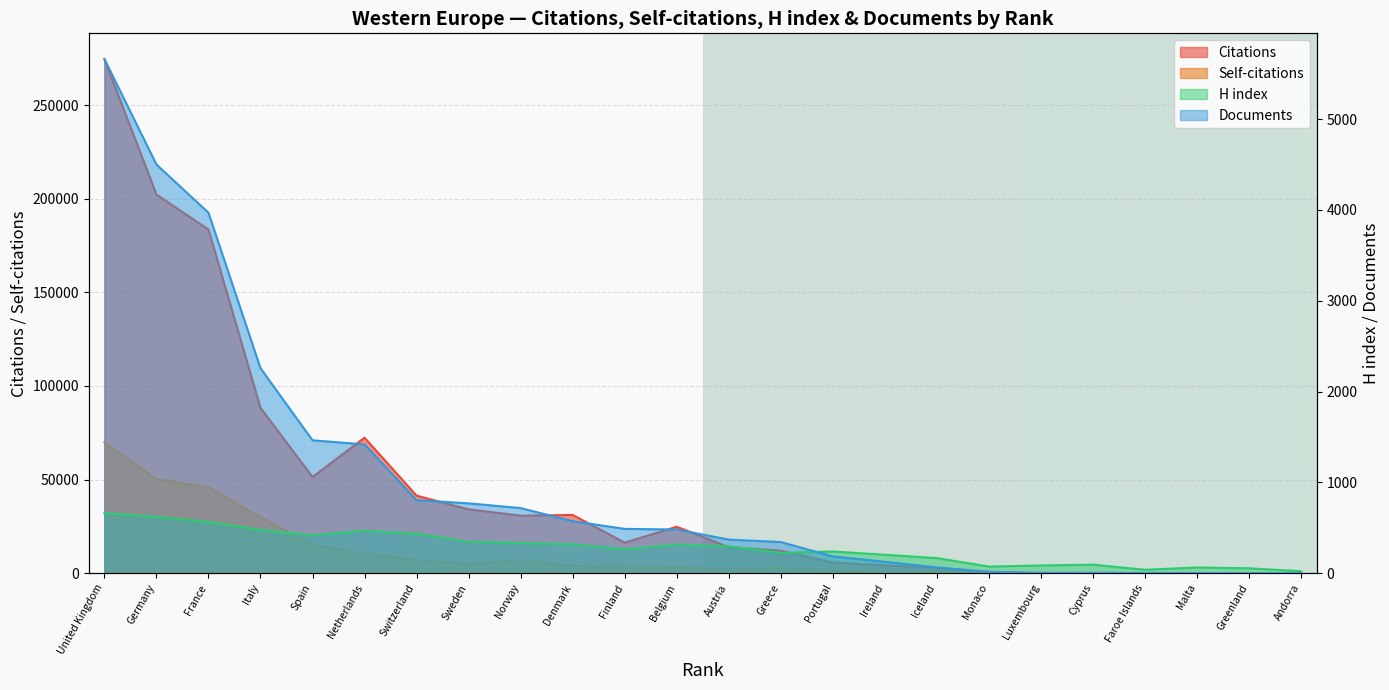

Which series has the largest range (max minus min)?

Citations